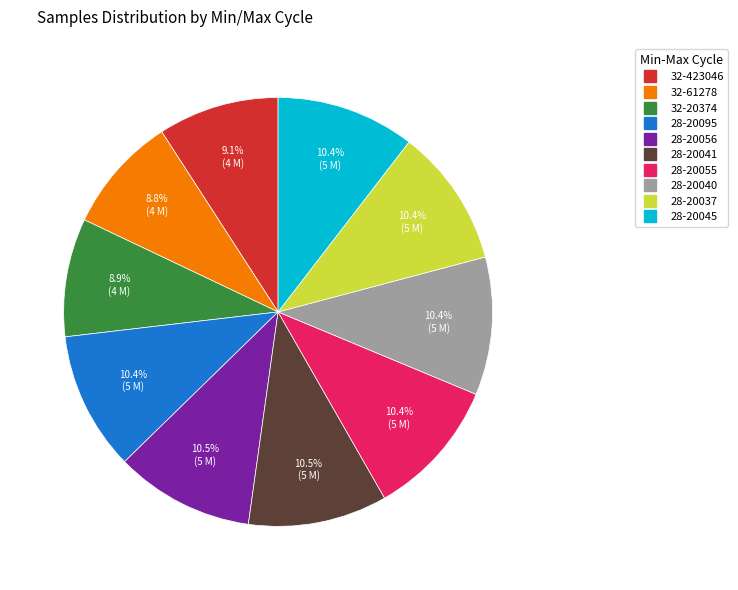

What is the ratio of the value at 28-20037 to the value at 32-20374?

1.2